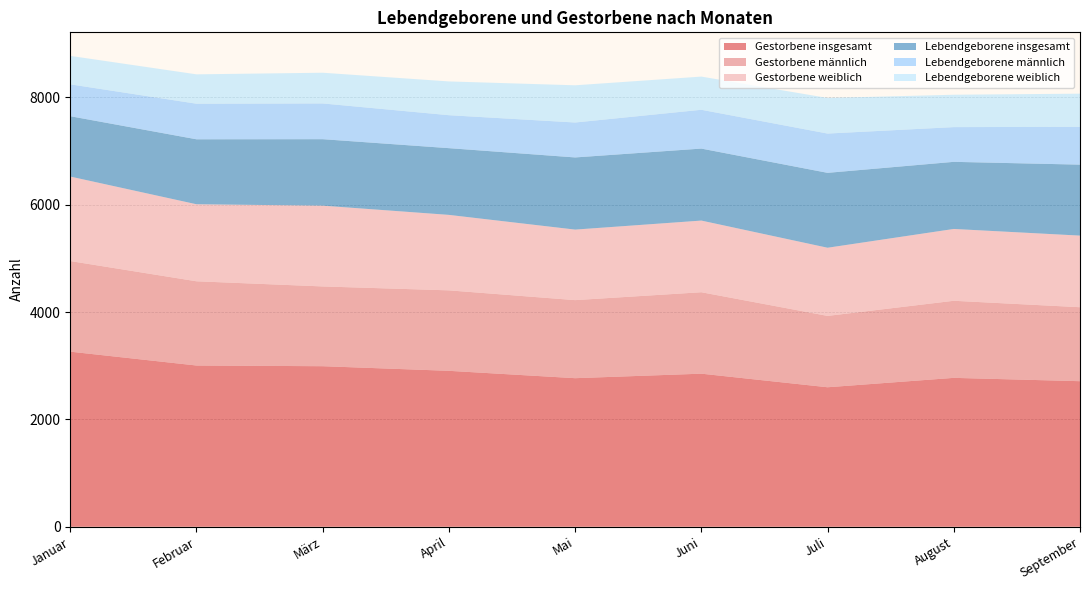

Reading right to left, list all the values displayed in this chart.

Gestorbene insgesamt: September=2712	August=2774	Juli=2599	Juni=2852	Mai=2768	April=2905	März=2991	Februar=3004	Januar=3262
Gestorbene männlich: September=1378	August=1436	Juli=1329	Juni=1517	Mai=1454	April=1499	März=1486	Februar=1569	Januar=1688
Gestorbene weiblich: September=1334	August=1338	Juli=1270	Juni=1335	Mai=1314	April=1406	März=1505	Februar=1435	Januar=1574
Lebendgeborene insgesamt: September=1322	August=1250	Juli=1395	Juni=1341	Mai=1344	April=1243	März=1238	Februar=1210	Januar=1124
Lebendgeborene männlich: September=704	August=647	Juli=732	Juni=723	Mai=651	April=614	März=666	Februar=663	Januar=594
Lebendgeborene weiblich: September=618	August=603	Juli=663	Juni=618	Mai=693	April=629	März=572	Februar=547	Januar=530